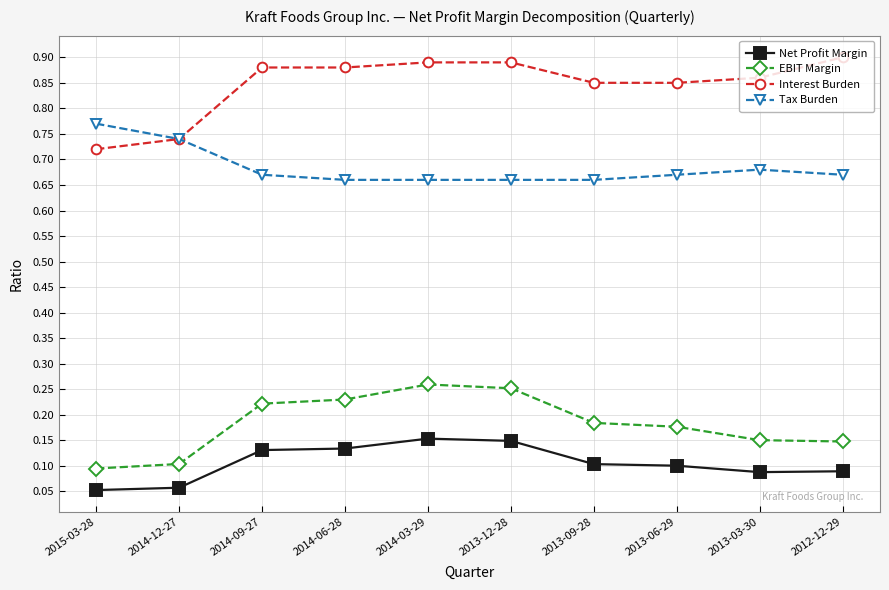

What is the total value across all series at 2014-12-27?

1.6